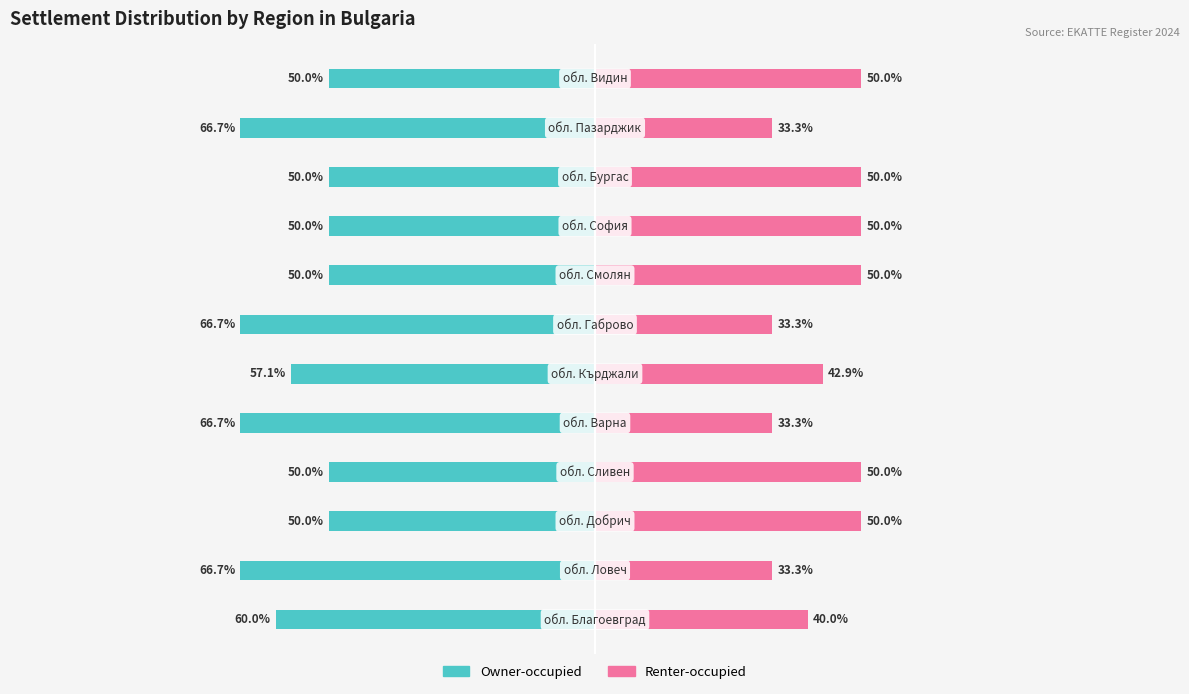

Reading right to left, extract all data points from this chart.

Owner-occupied: -50.0	-66.7	-50.0	-50.0	-50.0	-66.7	-57.1	-66.7	-50.0	-50.0	-66.7	-60.0
Renter-occupied: 50.0	33.3	50.0	50.0	50.0	33.3	42.9	33.3	50.0	50.0	33.3	40.0